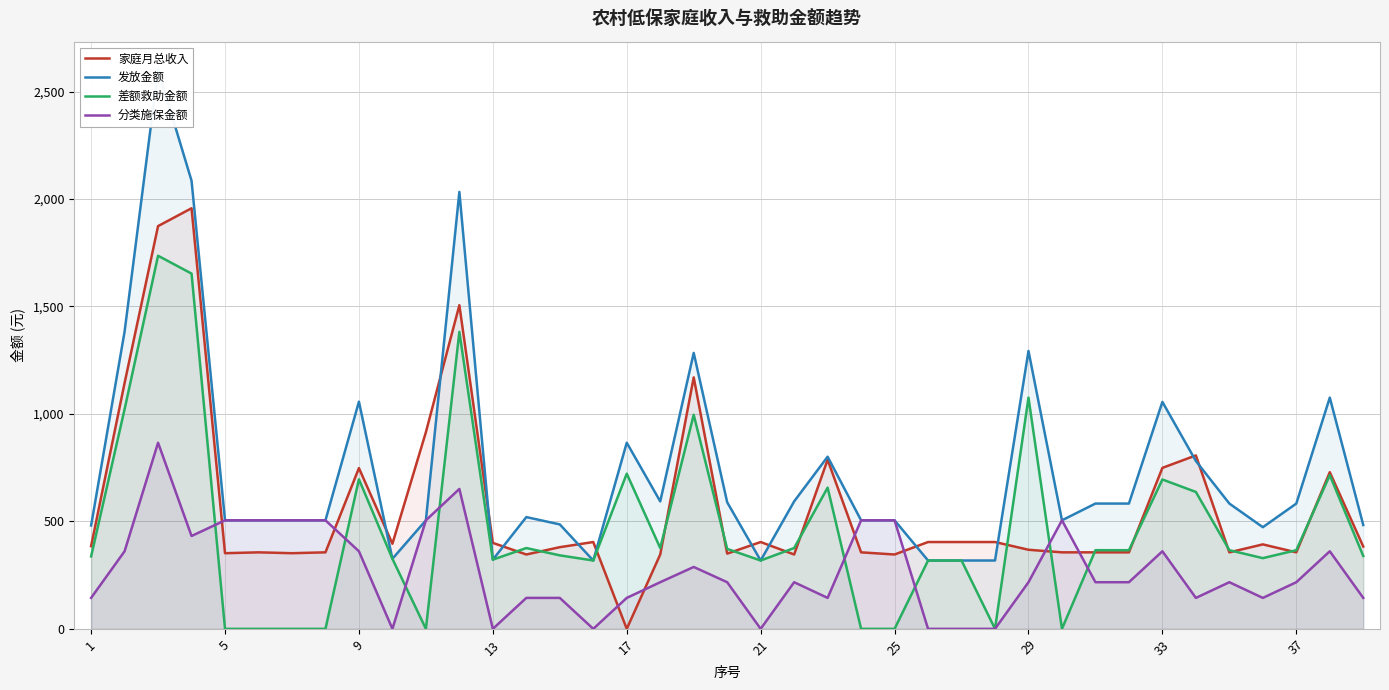

How many lines are shown in the chart?

4